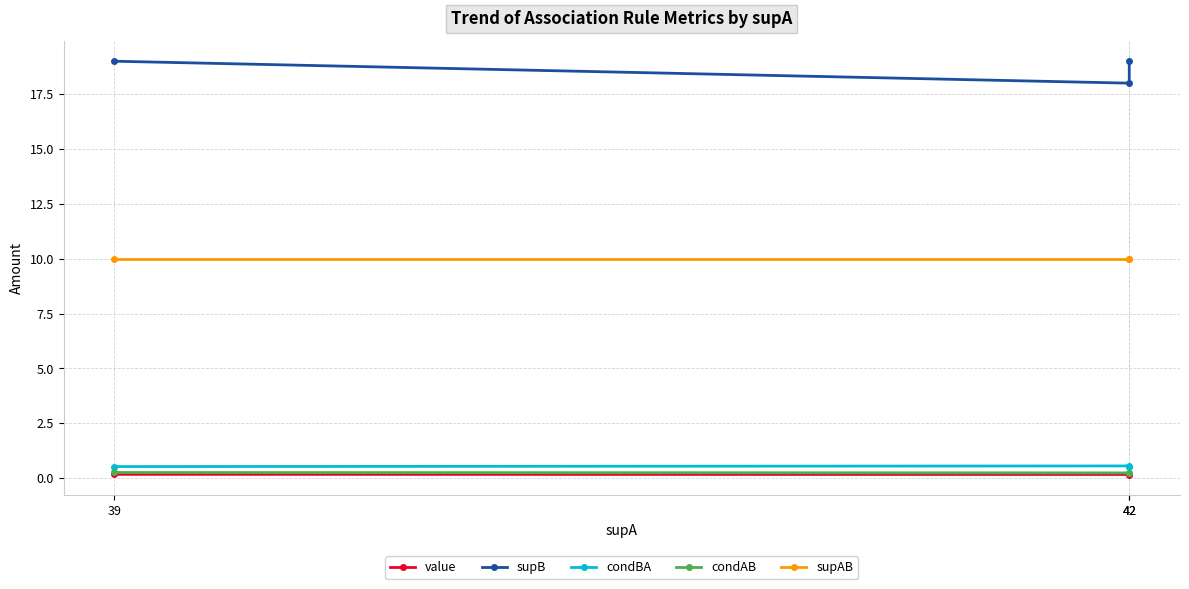

What is the total value across all series at 42?

29.0